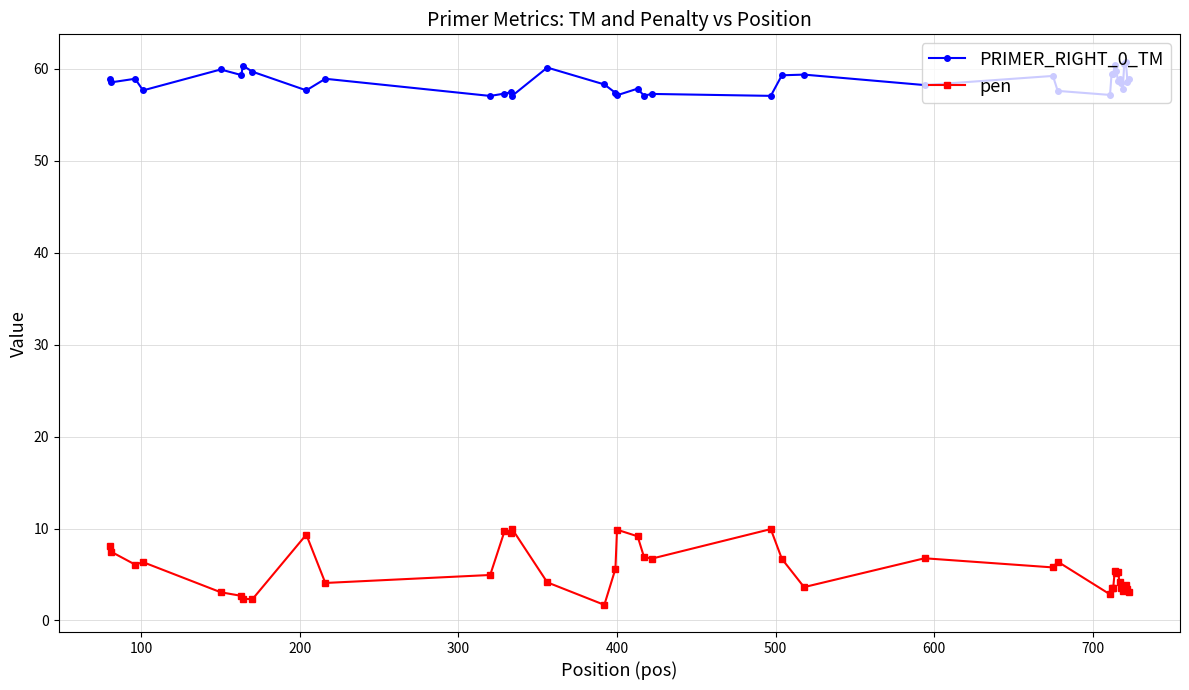

True or false: pen and PRIMER_RIGHT_0_TM intersect in this chart.

False